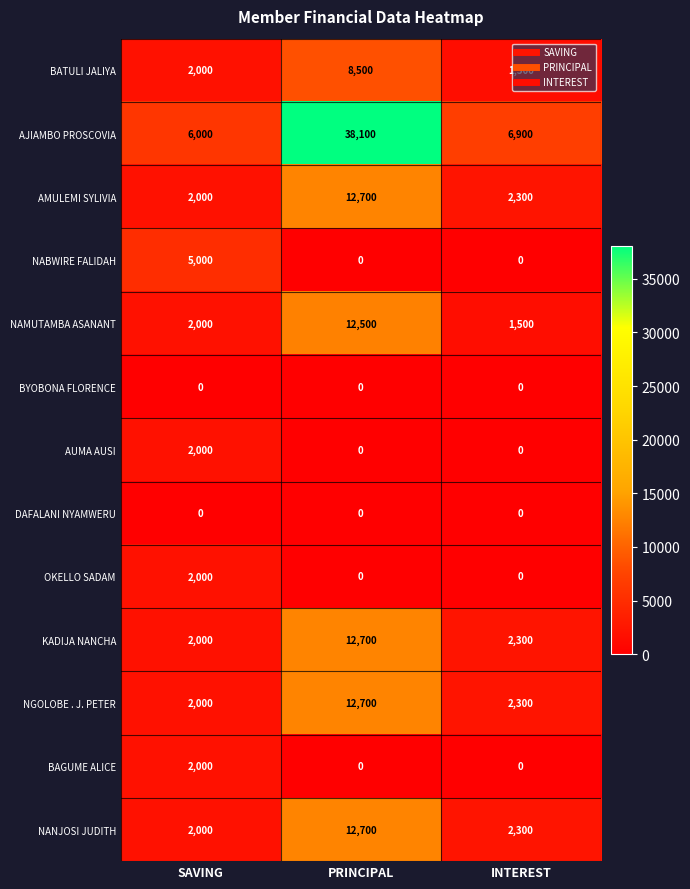

What is the total value across all series at INTEREST?

19100